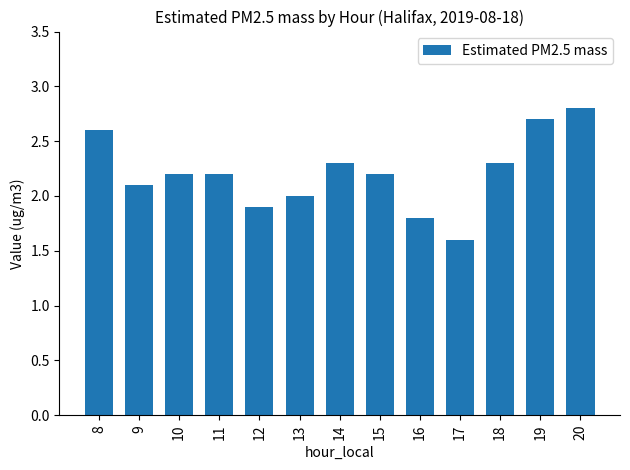

Read the value at 14.

2.3